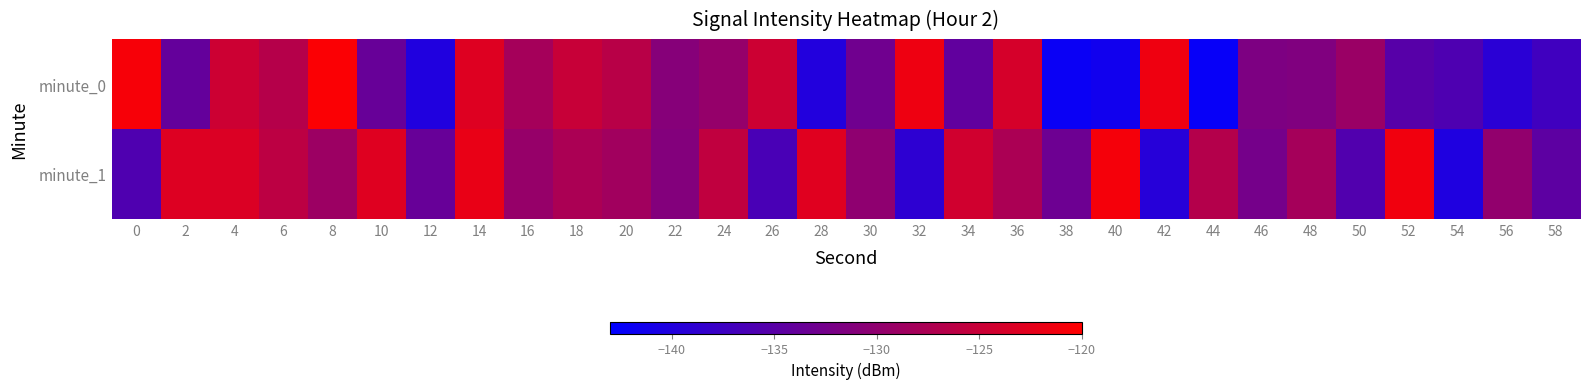

What is the total value across all series at 44?

-269.1